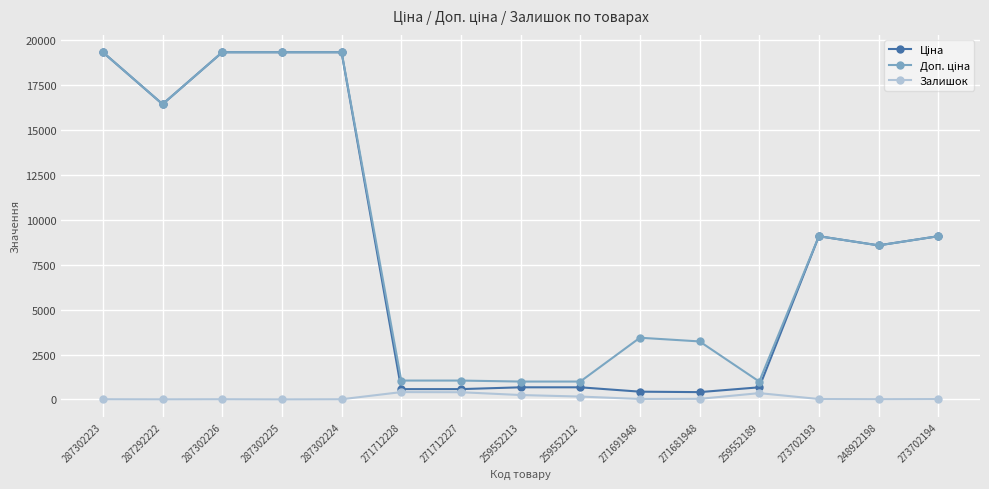

Count the number of categories in the chart.

15